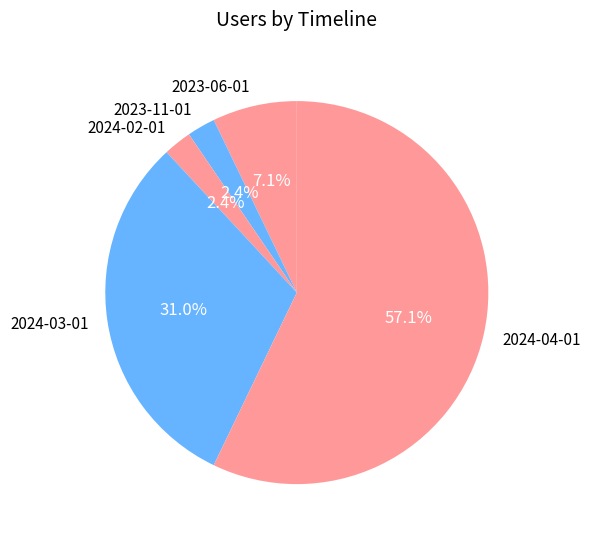

What percentage is the 2023-06-01 slice, to the nearest percent?

7%